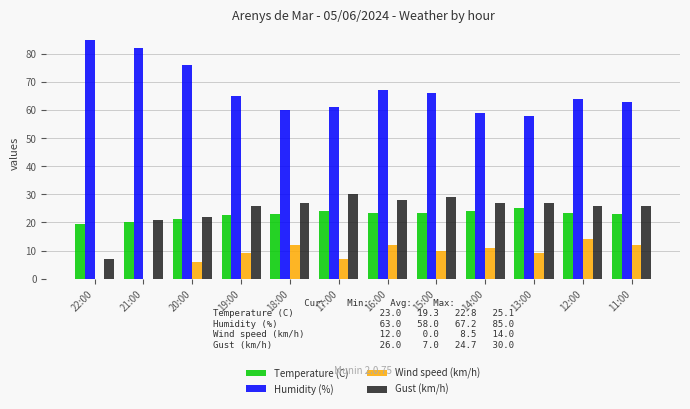

How many data points does each series have?

12